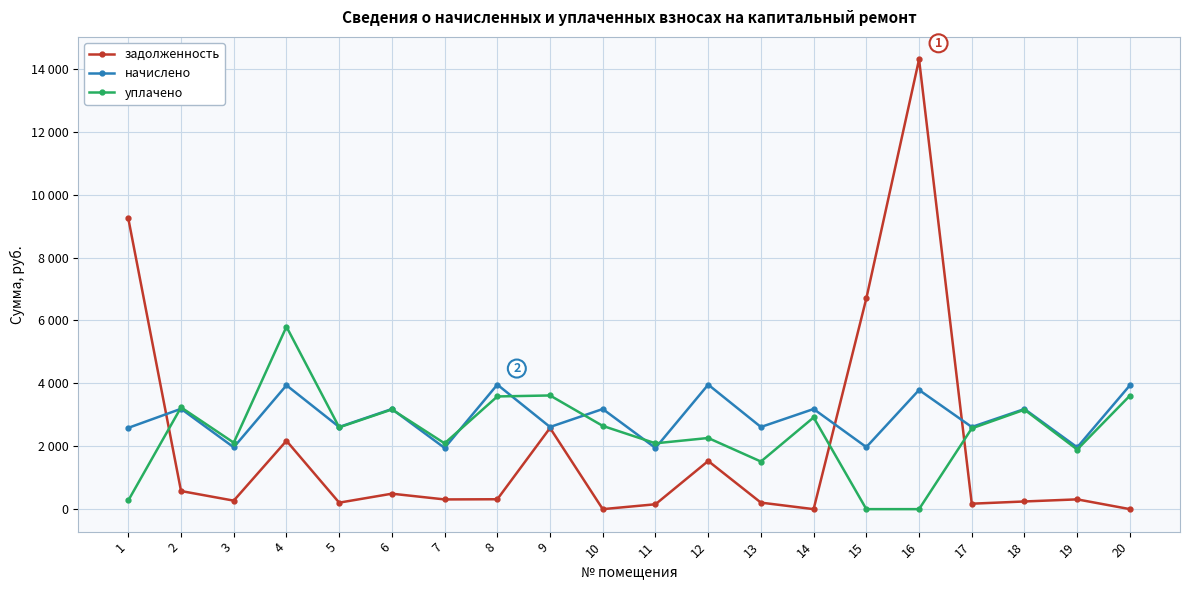

At which label is задолженность closest to 7151?

15